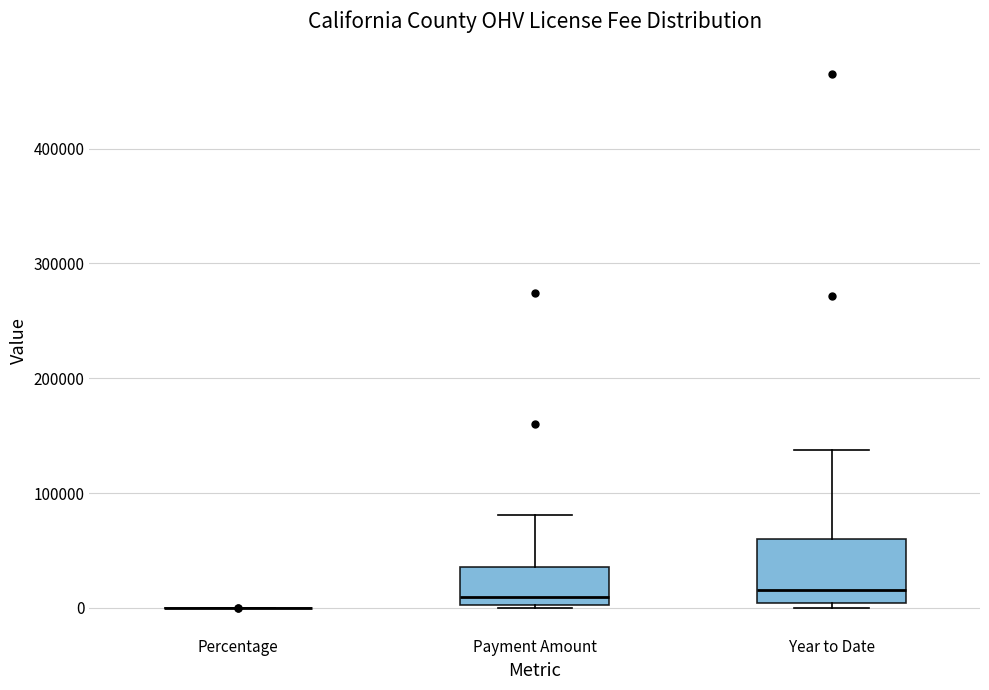

Where is the upper edge of the box for Year to Date on the y-axis? The values are not printed on the chart, so give them approximately, as read against the axis.

60000